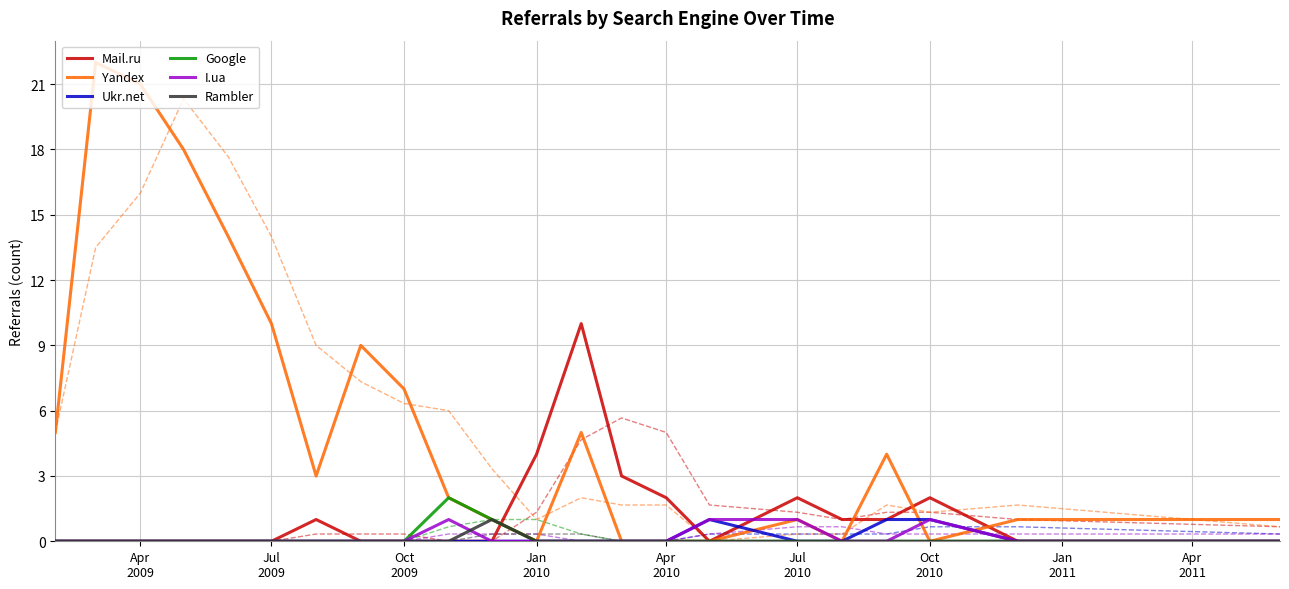

True or false: Google and I.ua intersect in this chart.

False